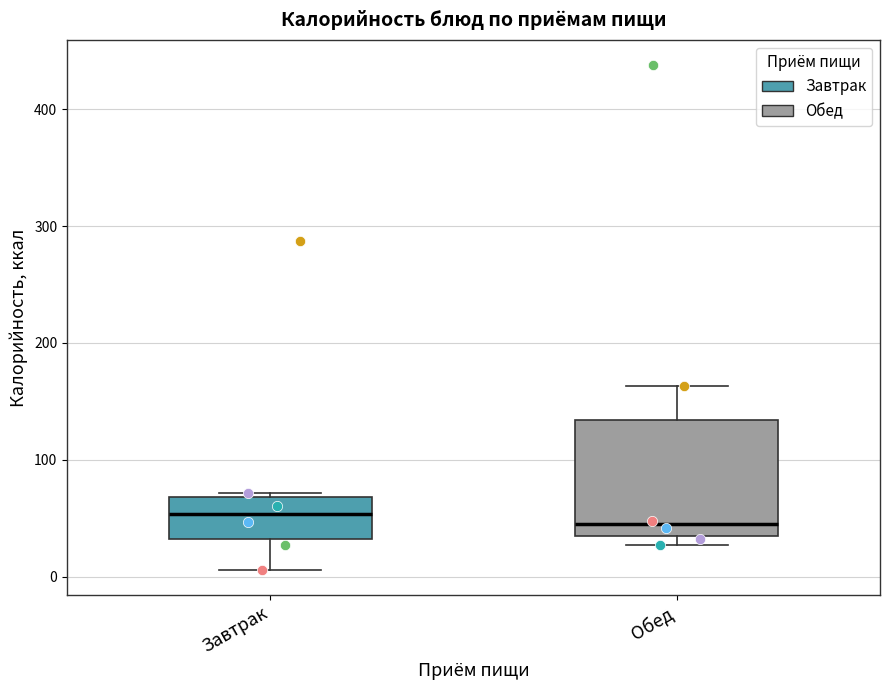

Reading left to right, read every box against the y-axis: the position of its median line, the range the box covers, and the ends of its whiskers. The values are not printed on the chart, so give them approximately, as read against the axis.

Завтрак: median 50, box 30 to 70, whiskers 10 to 70
Обед: median 40, box 30 to 130, whiskers 30 (just below the box's lower edge) to 160